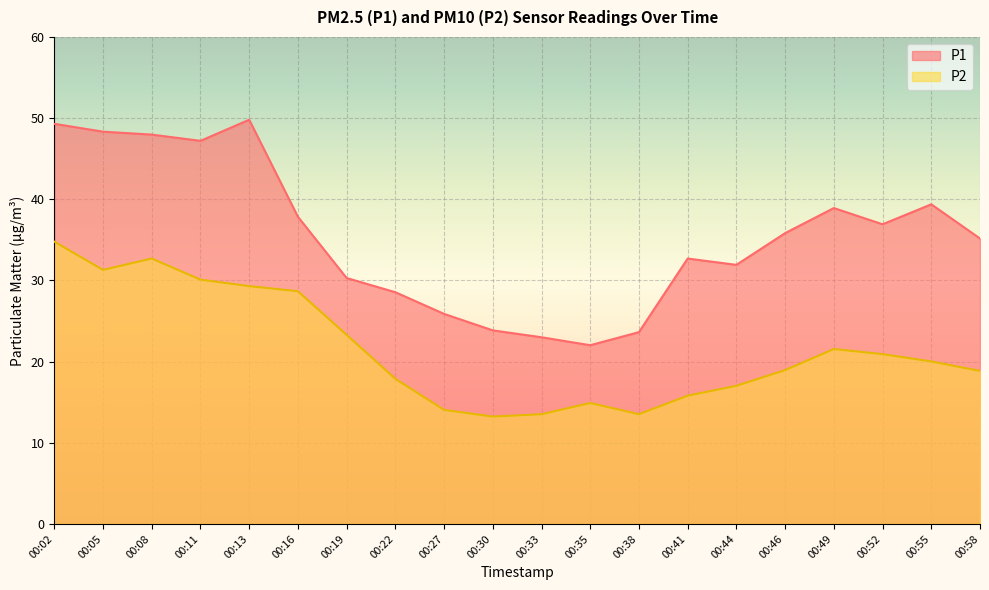

Rank the series by their average value, from lowest to highest.

P2, P1